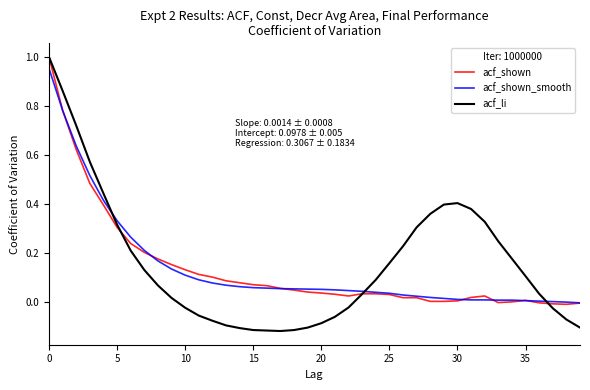

How many lines are shown in the chart?

3